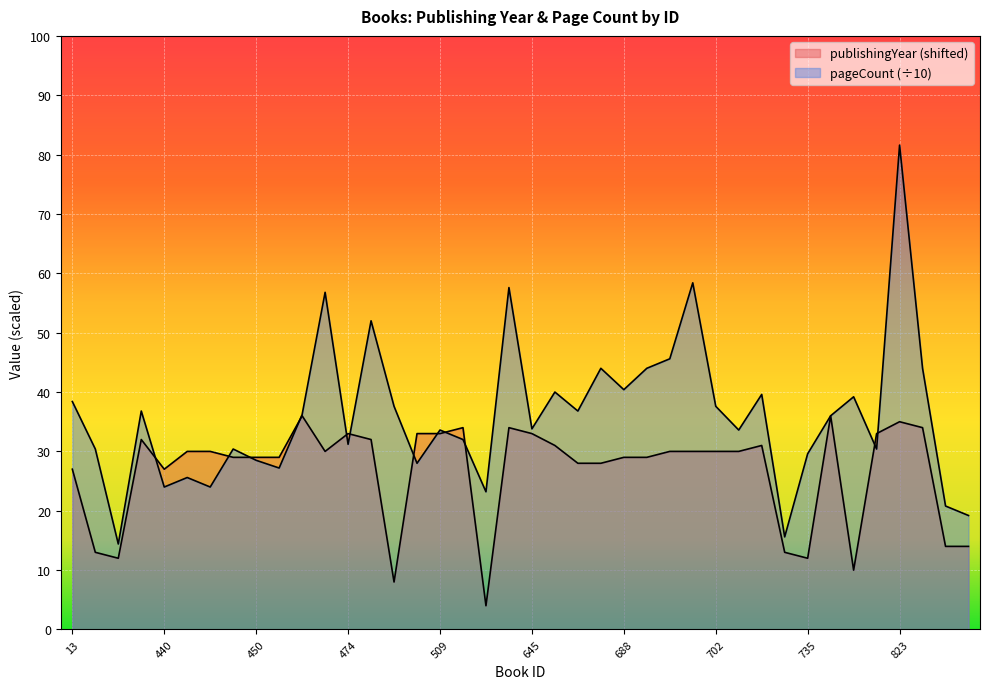

How many intersections are there between publishingYear and pageCount?

12